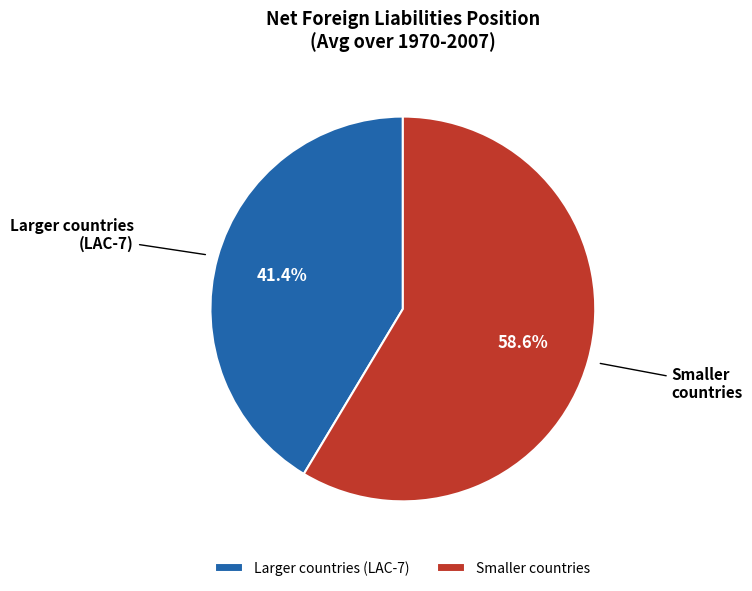

Do Larger countries (LAC-7) and Smaller countries together represent more than half of the pie?

Yes